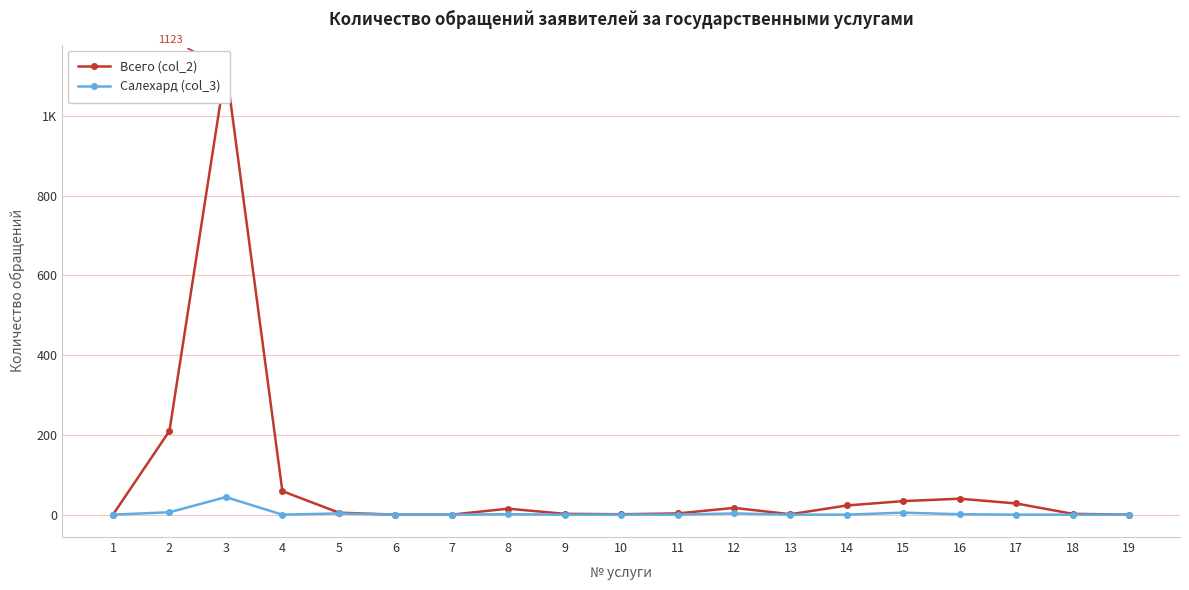

True or false: Салехард (col_3) and Всего (col_2) intersect in this chart.

False